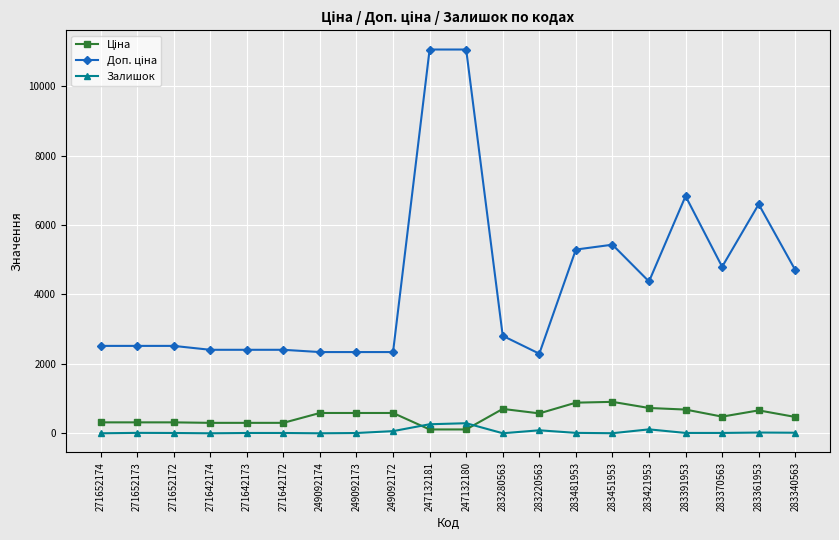

What is the label of the 17th point from the left?

283391953